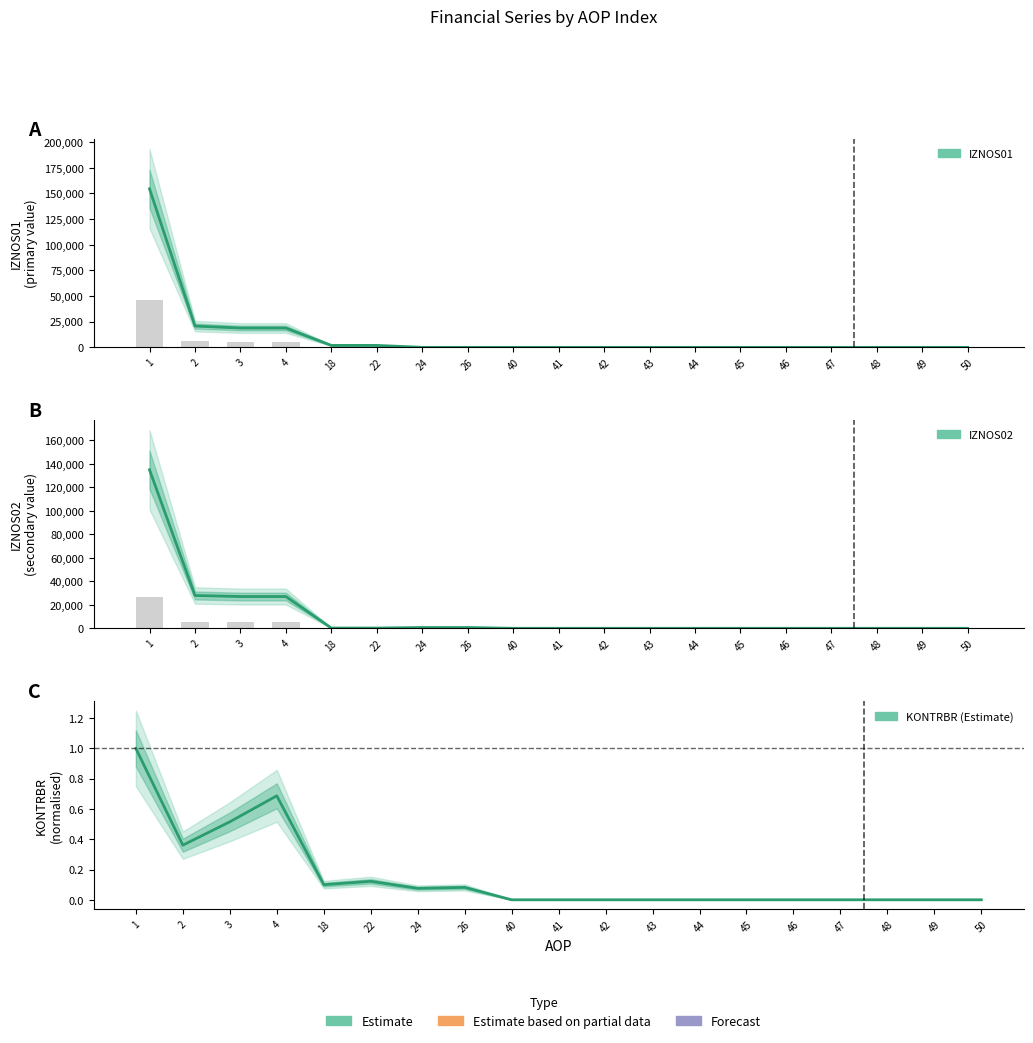

How many data points in IZNOS02 are above 0?

8